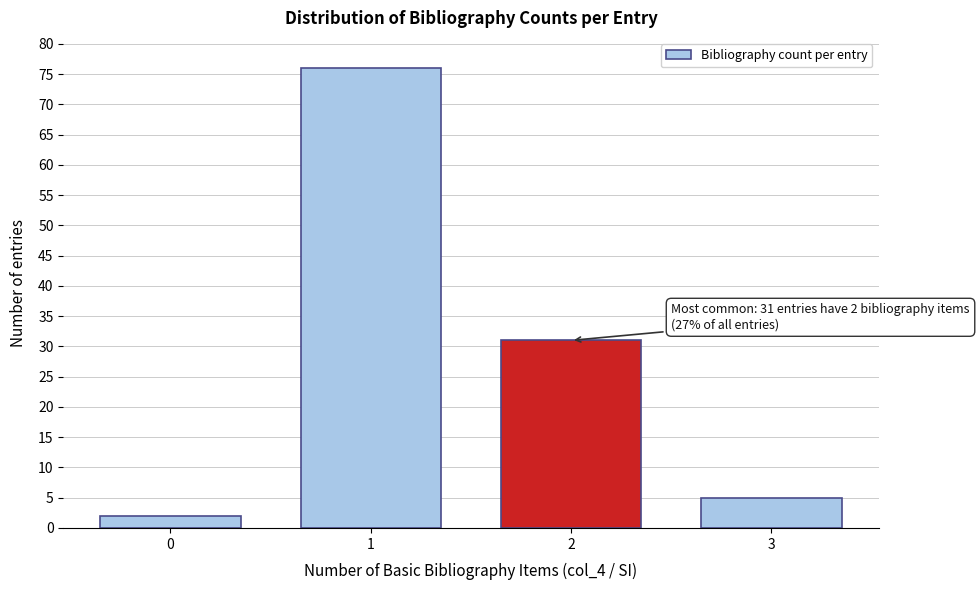

Reading right to left, transcribe all the data shown in this chart.

3=5	2=31	1=76	0=2